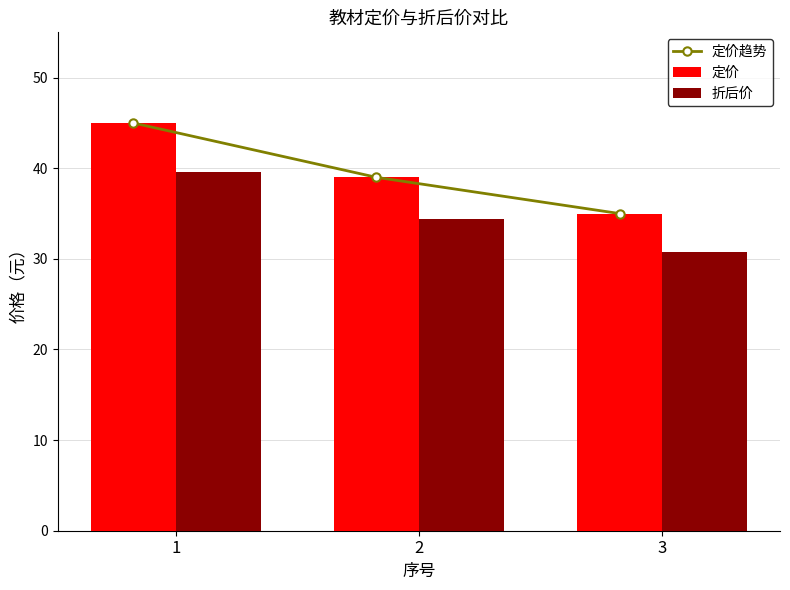

How many groups of bars are there?

3